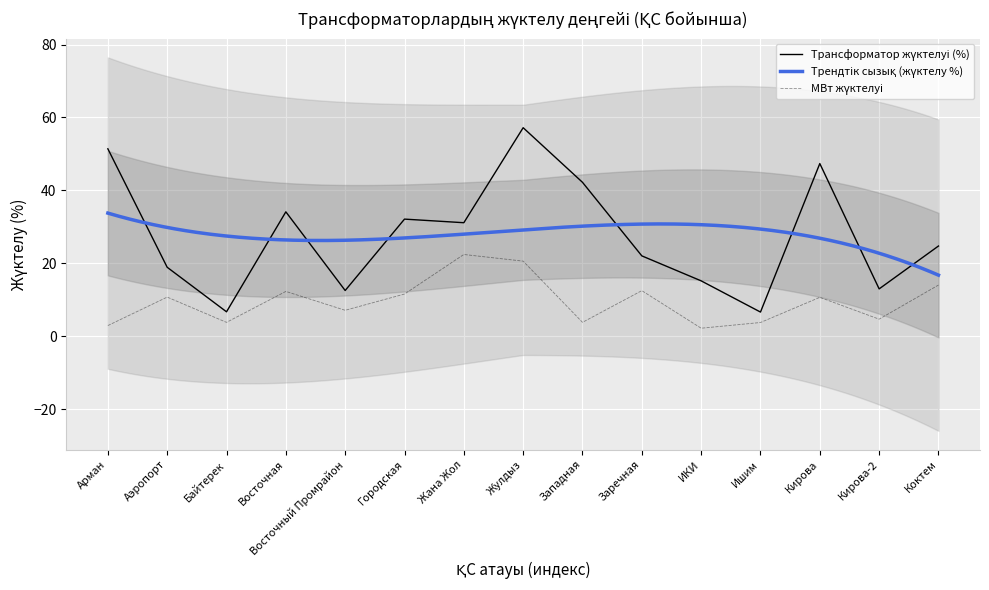

True or false: МВт жүктелуі has a value of 3.8 at Байтерек.

True